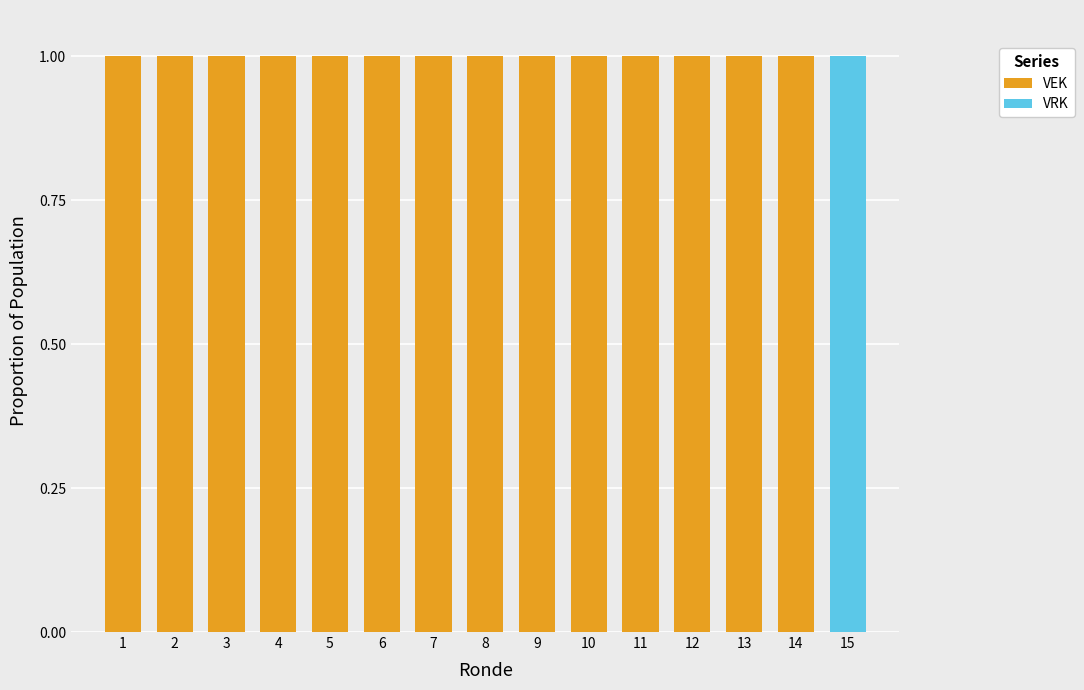

Reading left to right, list the values for the VEK series.

1=1	2=1	3=1	4=1	5=1	6=1	7=1	8=1	9=1	10=1	11=1	12=1	13=1	14=1	15=0